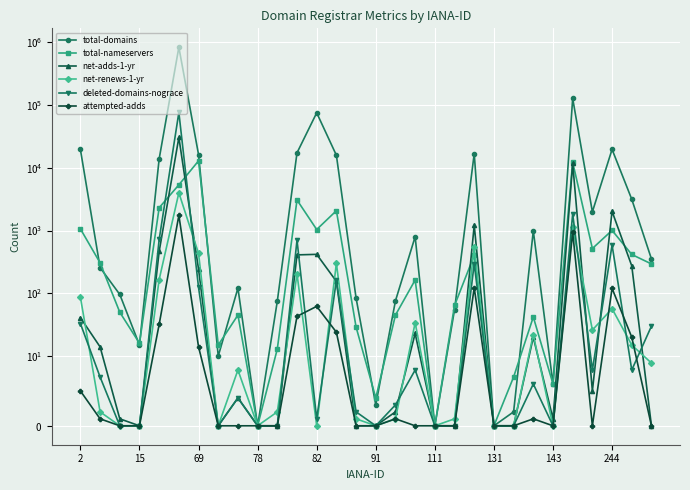

True or false: deleted-domains-nograce has a value of 0 at 131.

True